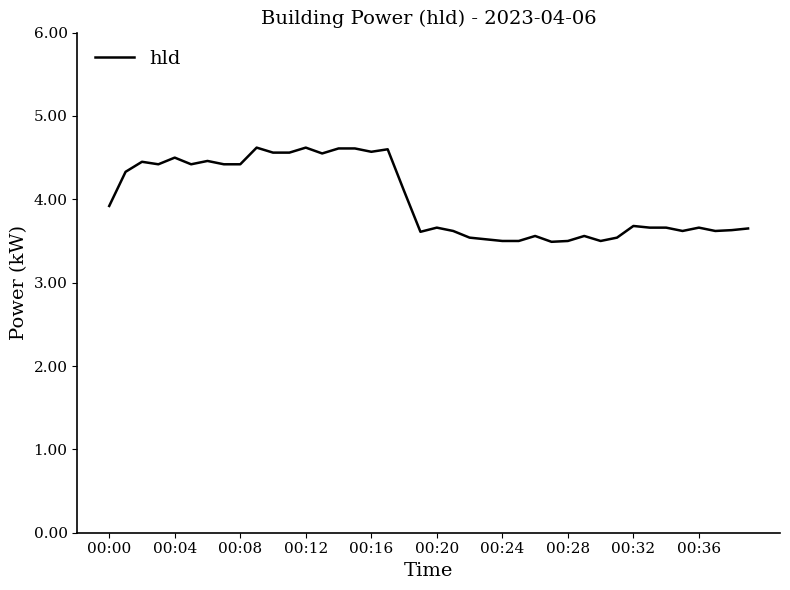

What is the minimum value shown in the chart?

3.5